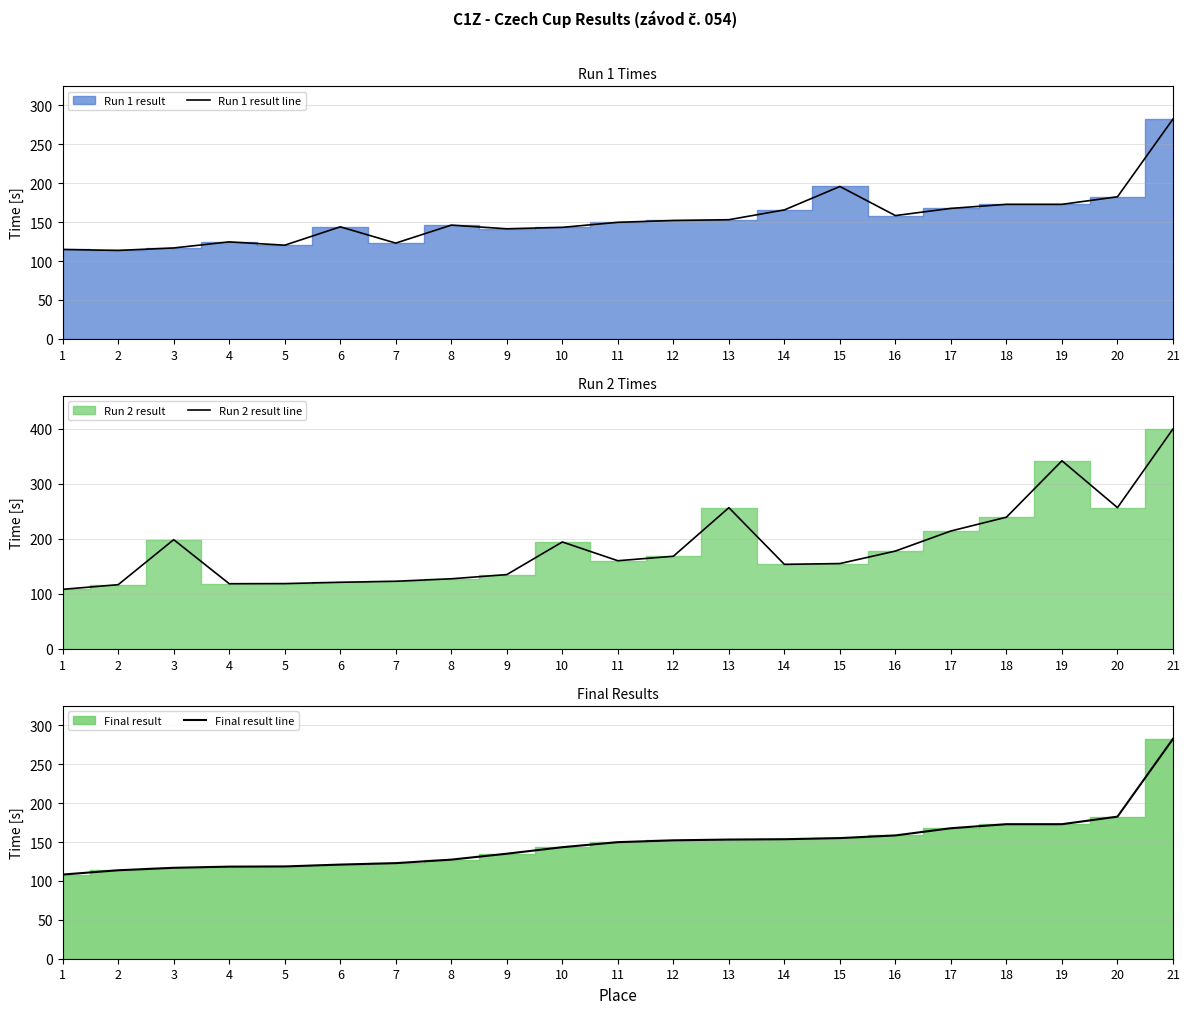

What is the spread (max minus min) of values at 14?

12.2